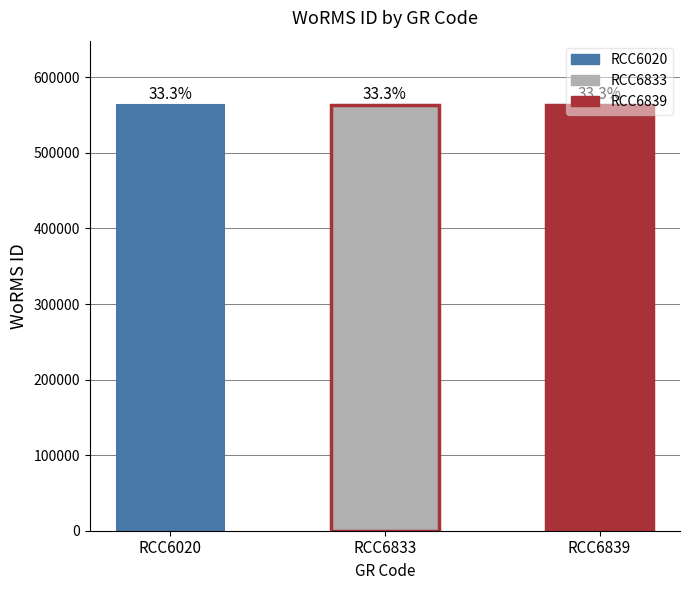

Are the bars horizontal?

No